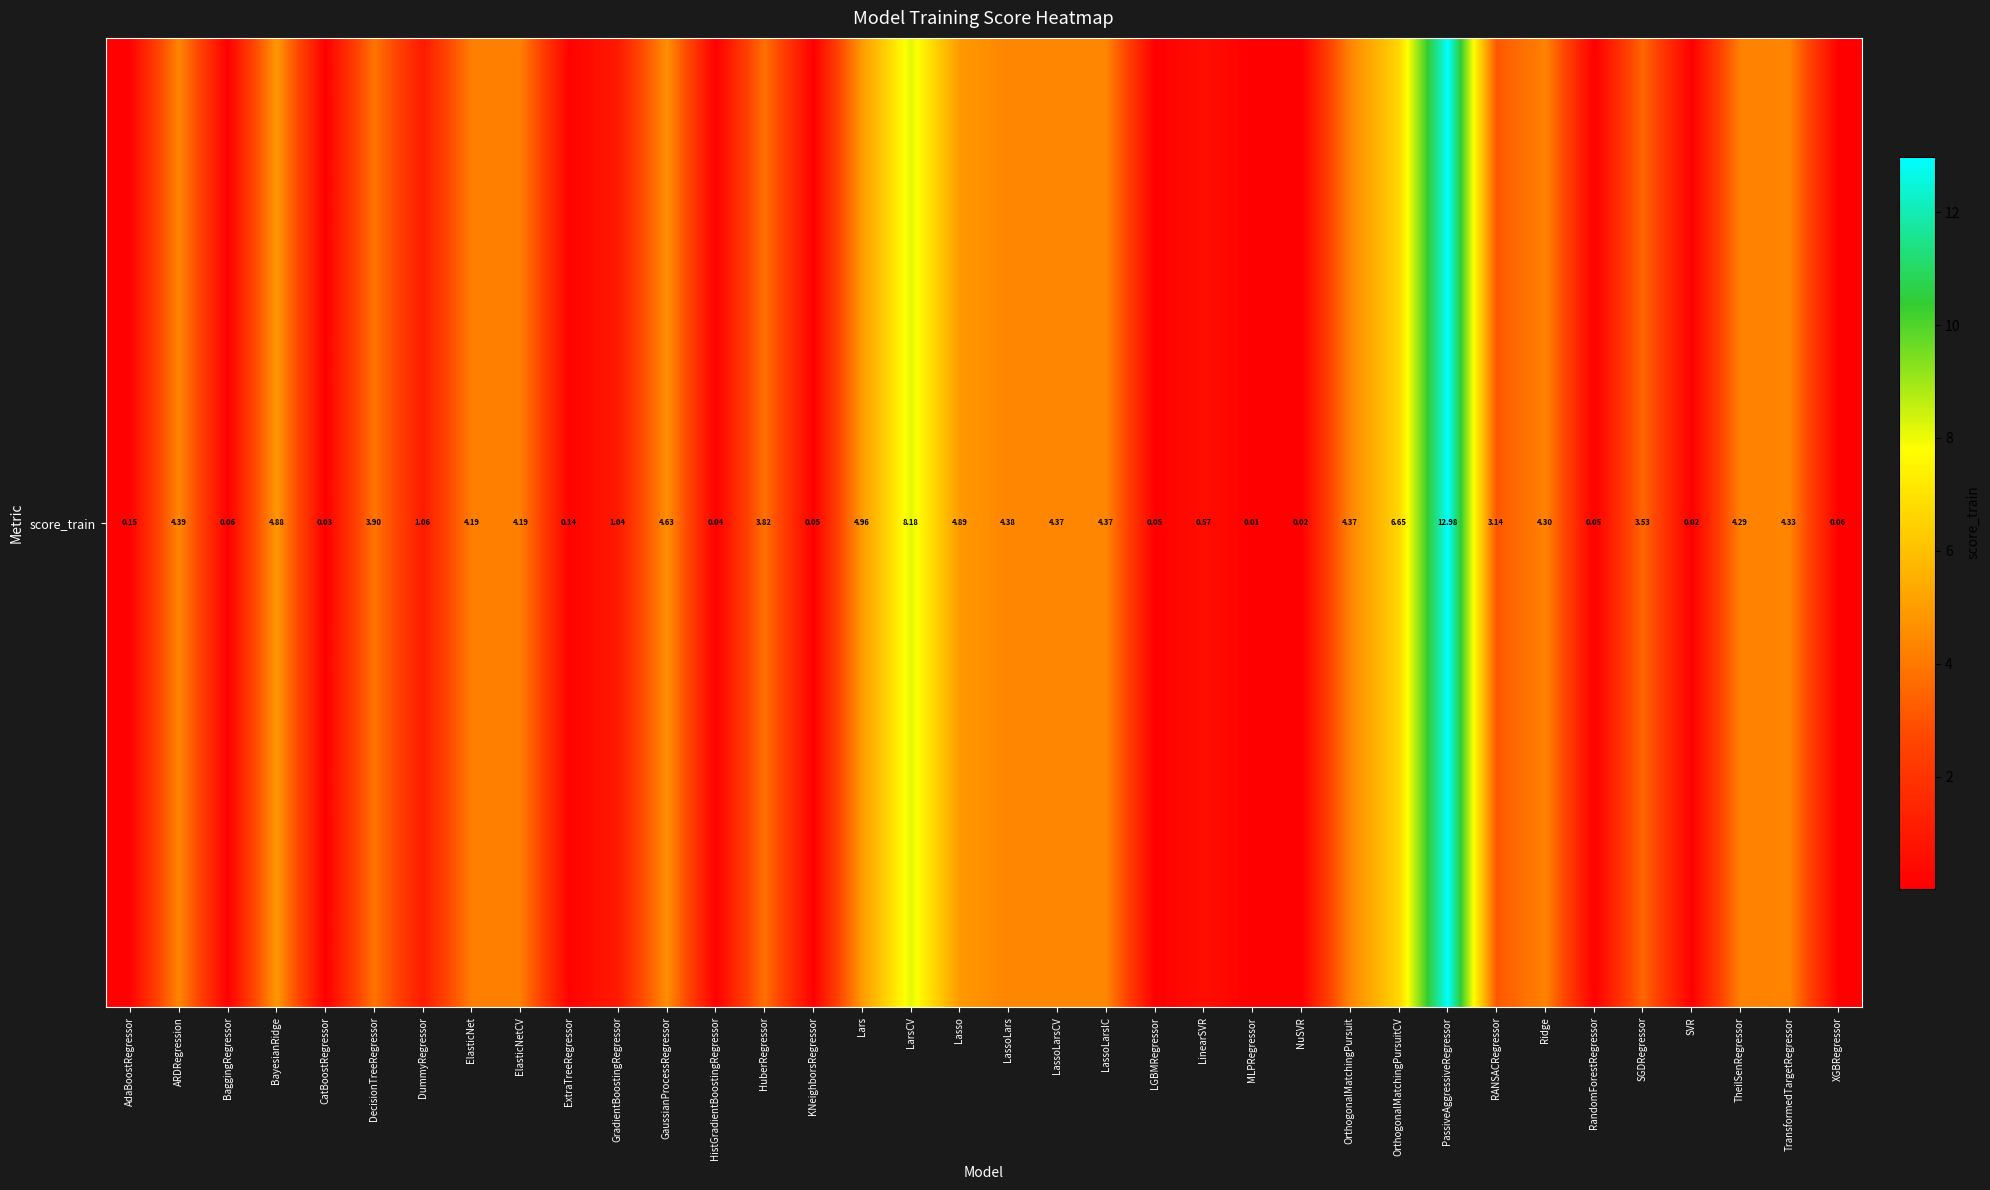

What value does the data have at BaggingRegressor?

0.1